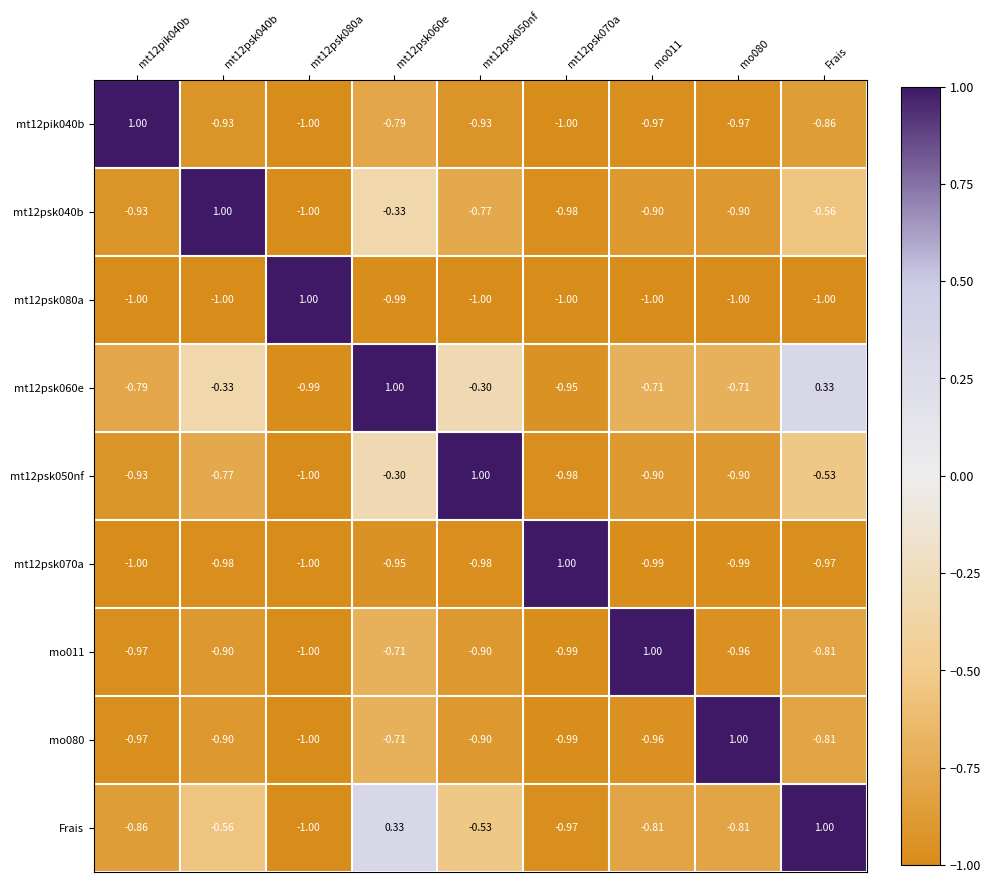

What is the total value across all series at mo011?

-6.2